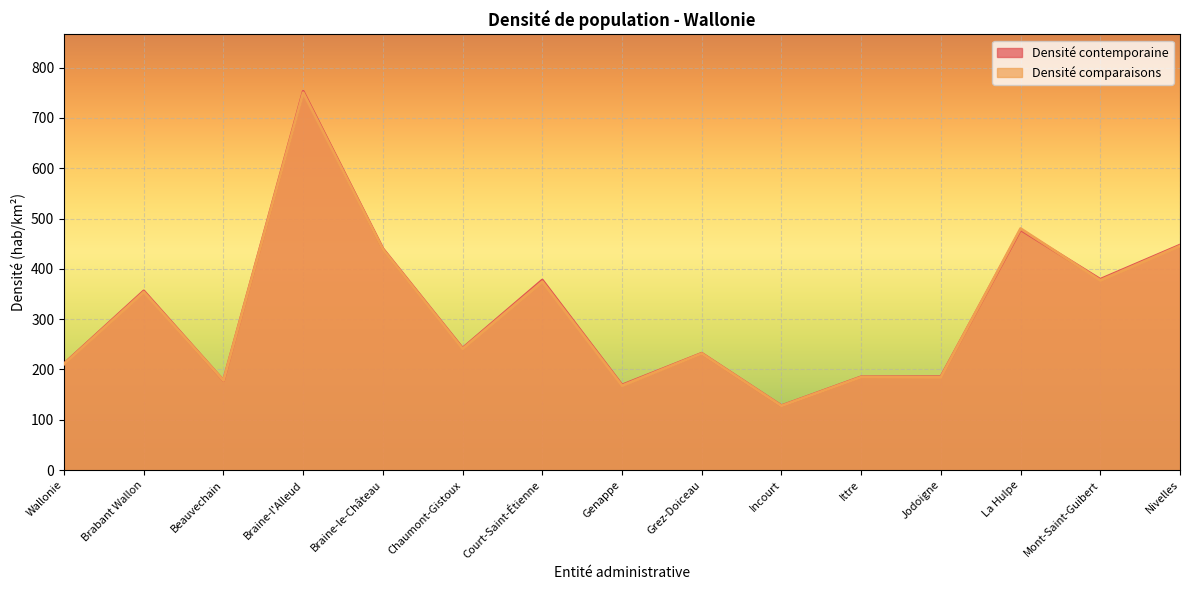

What are all the series names shown in the legend?

Densité contemporaine, Densité comparaisons